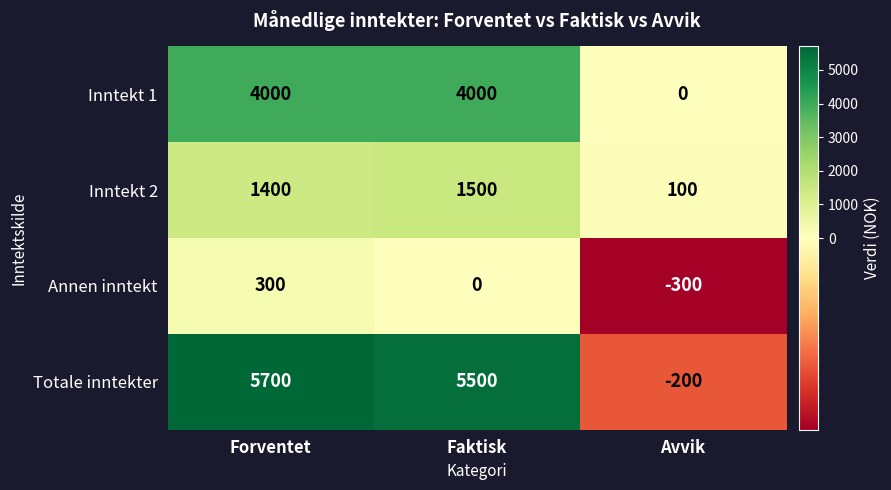

What is the spread (max minus min) of values at Avvik?

400